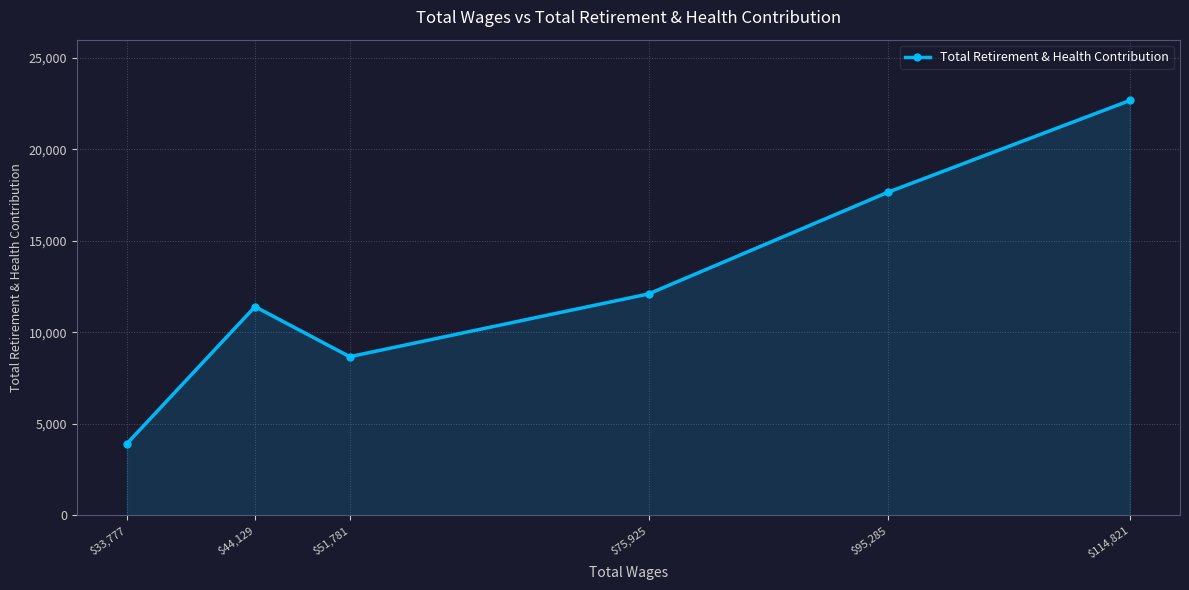

What is the sum of all values?

76398